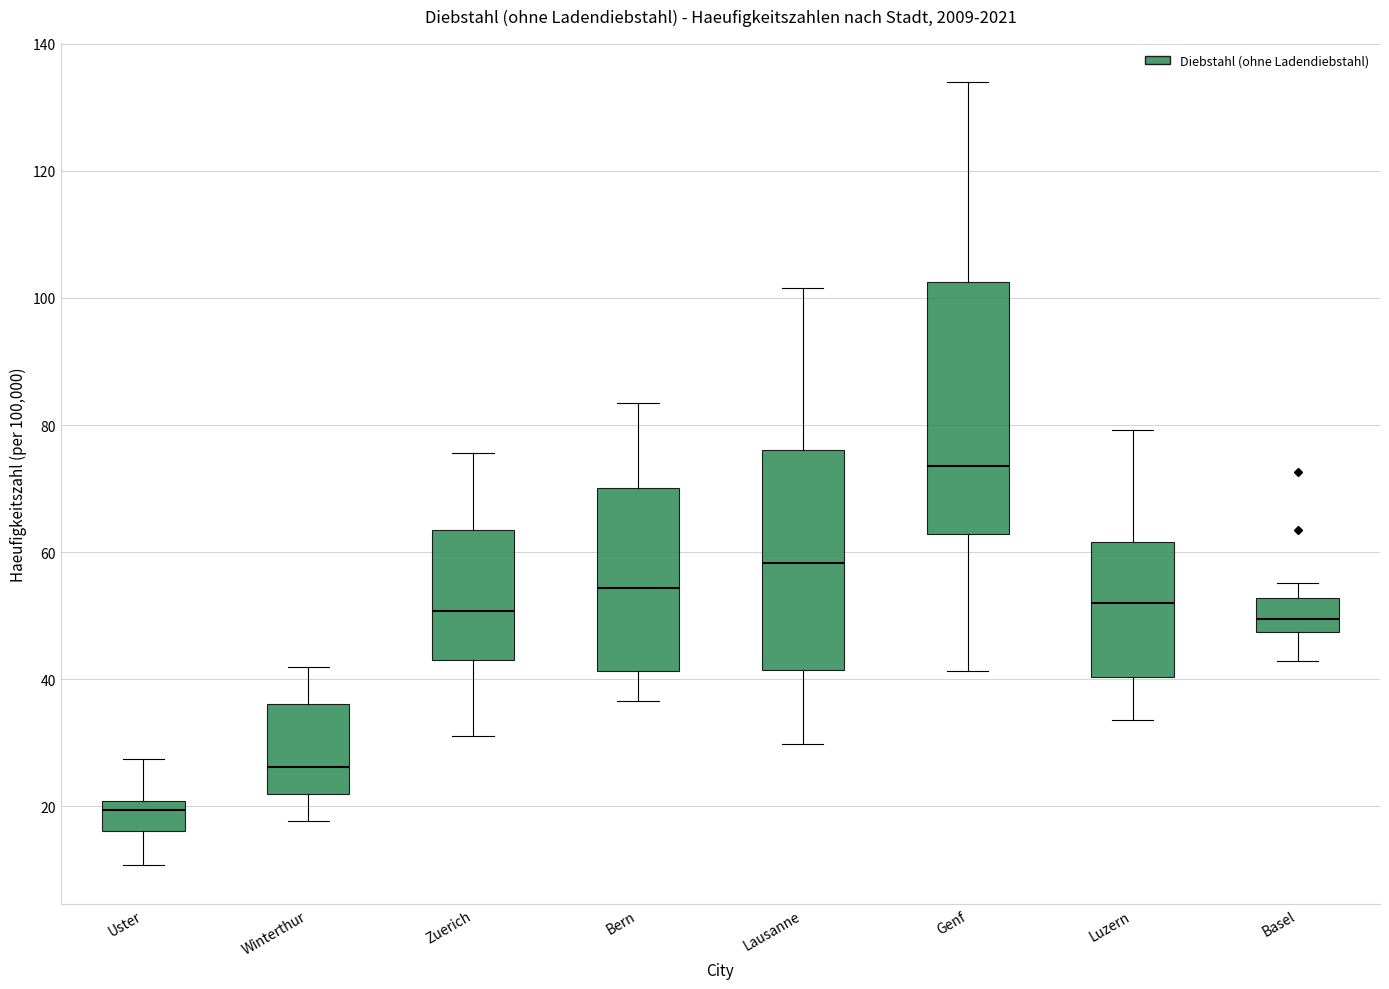

Which box has the lowest median line?

Uster